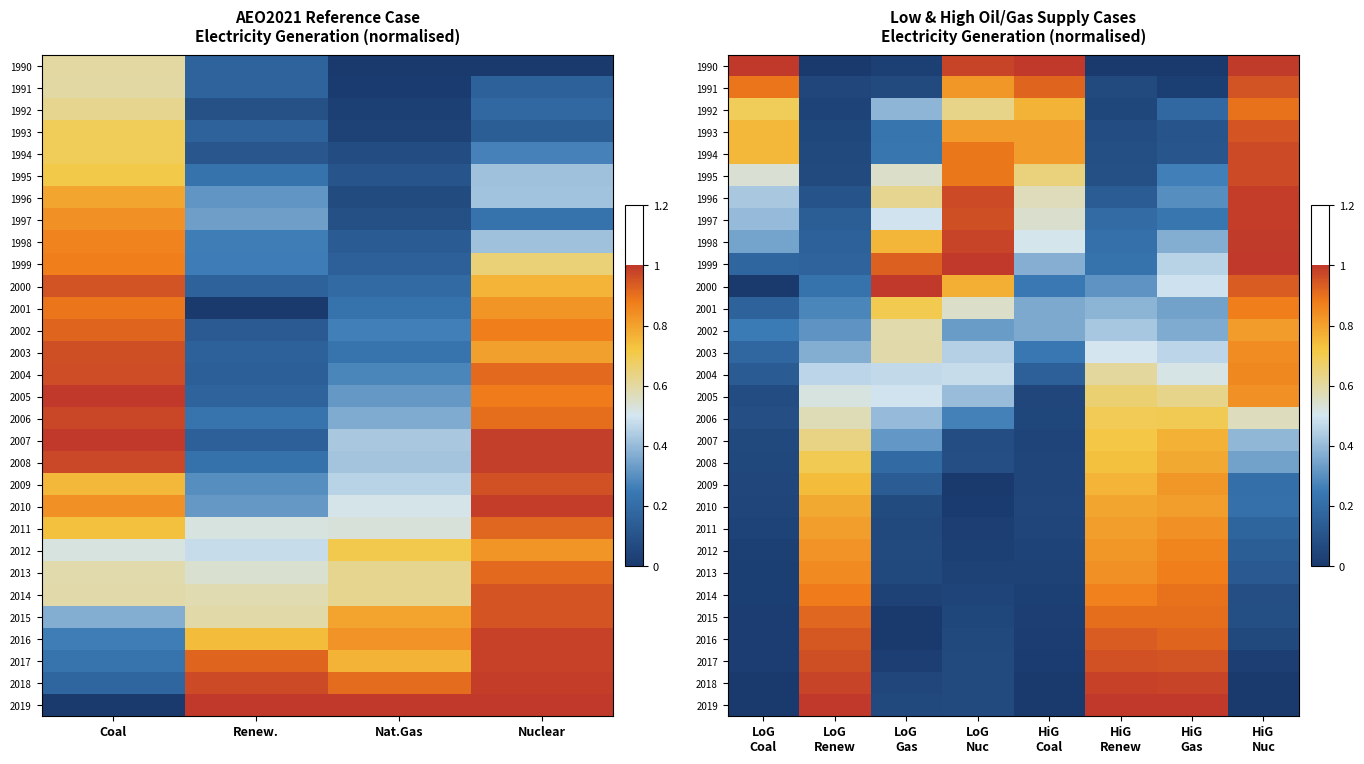

How many distinct data groups are displayed?

30